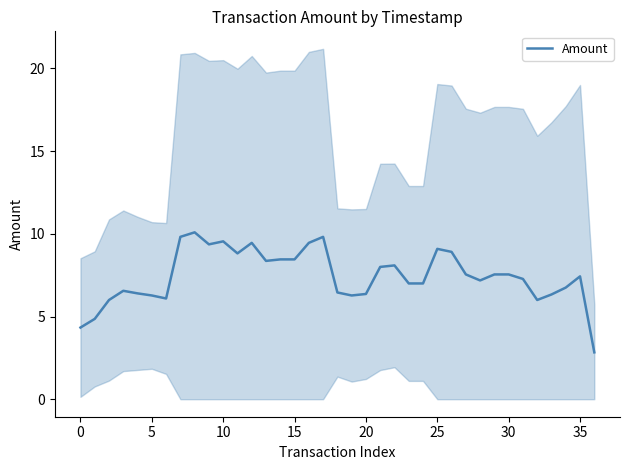

True or false: Amount has a value of 8.5 at 15.

True